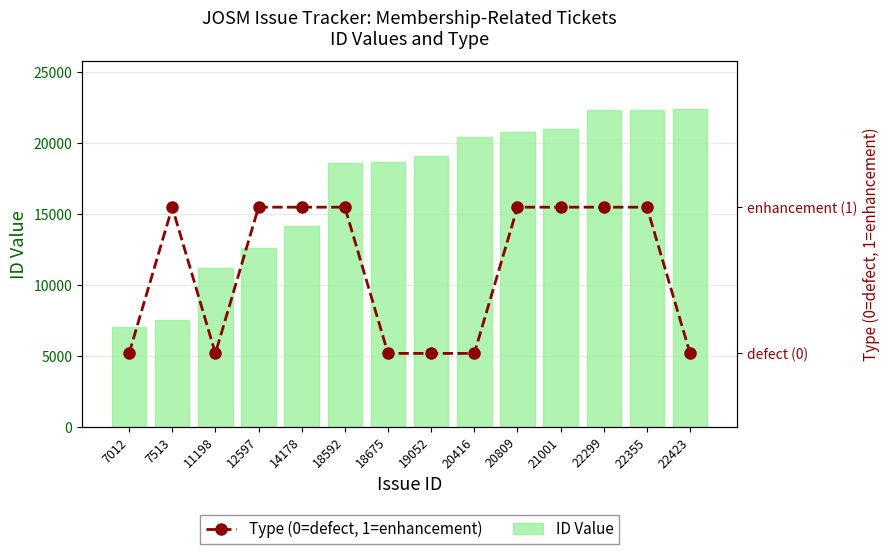

At which category is the sum across all series the highest?

22423